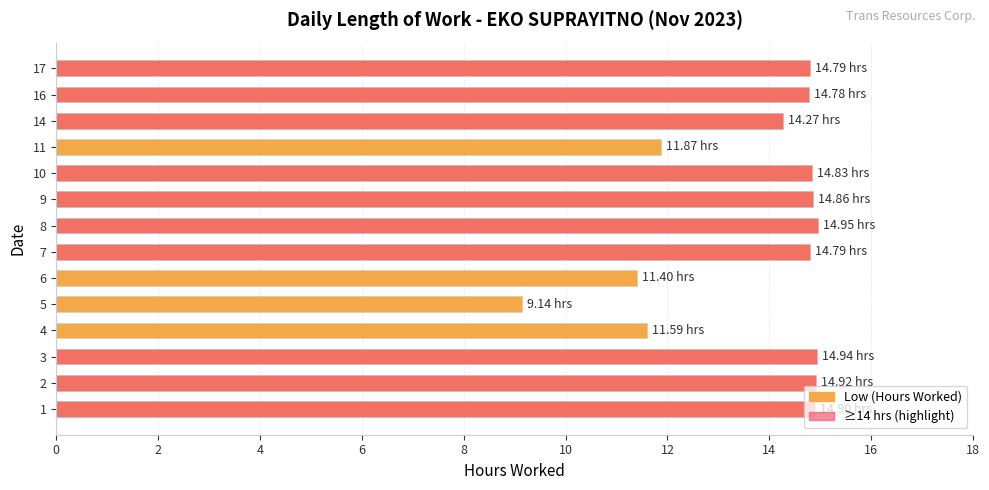

What is the value of the ≥14 hrs (highlight) bar at the 3rd from the left?

14.9